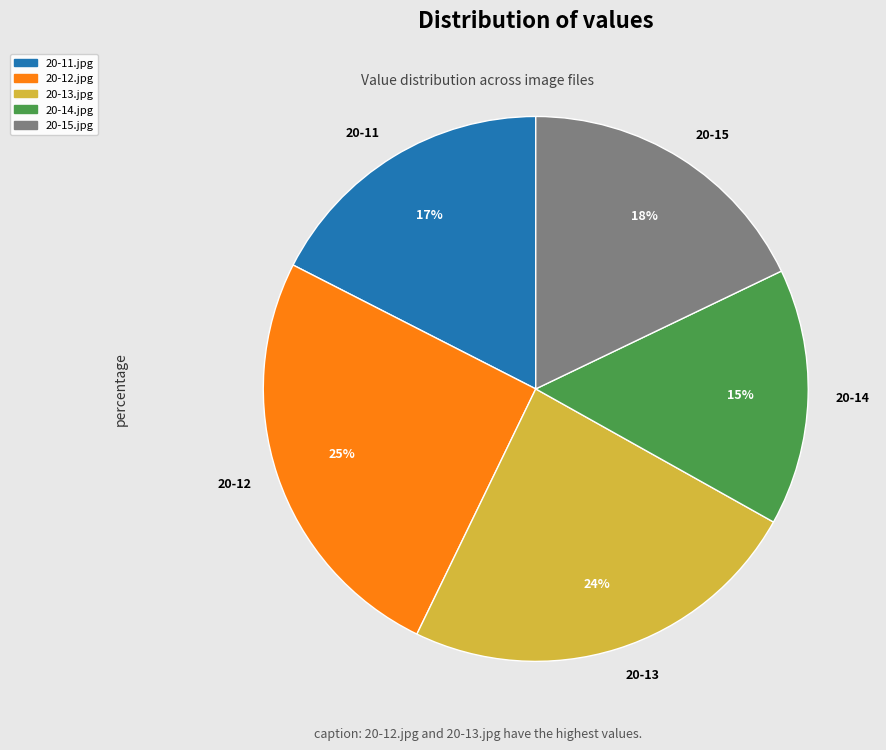

To the nearest percent, what percentage of the pie is 20-13?

24%